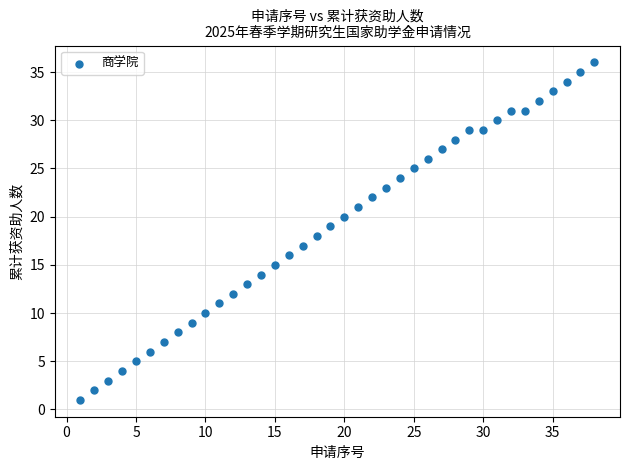

What is the range of X values (max minus min)?

37